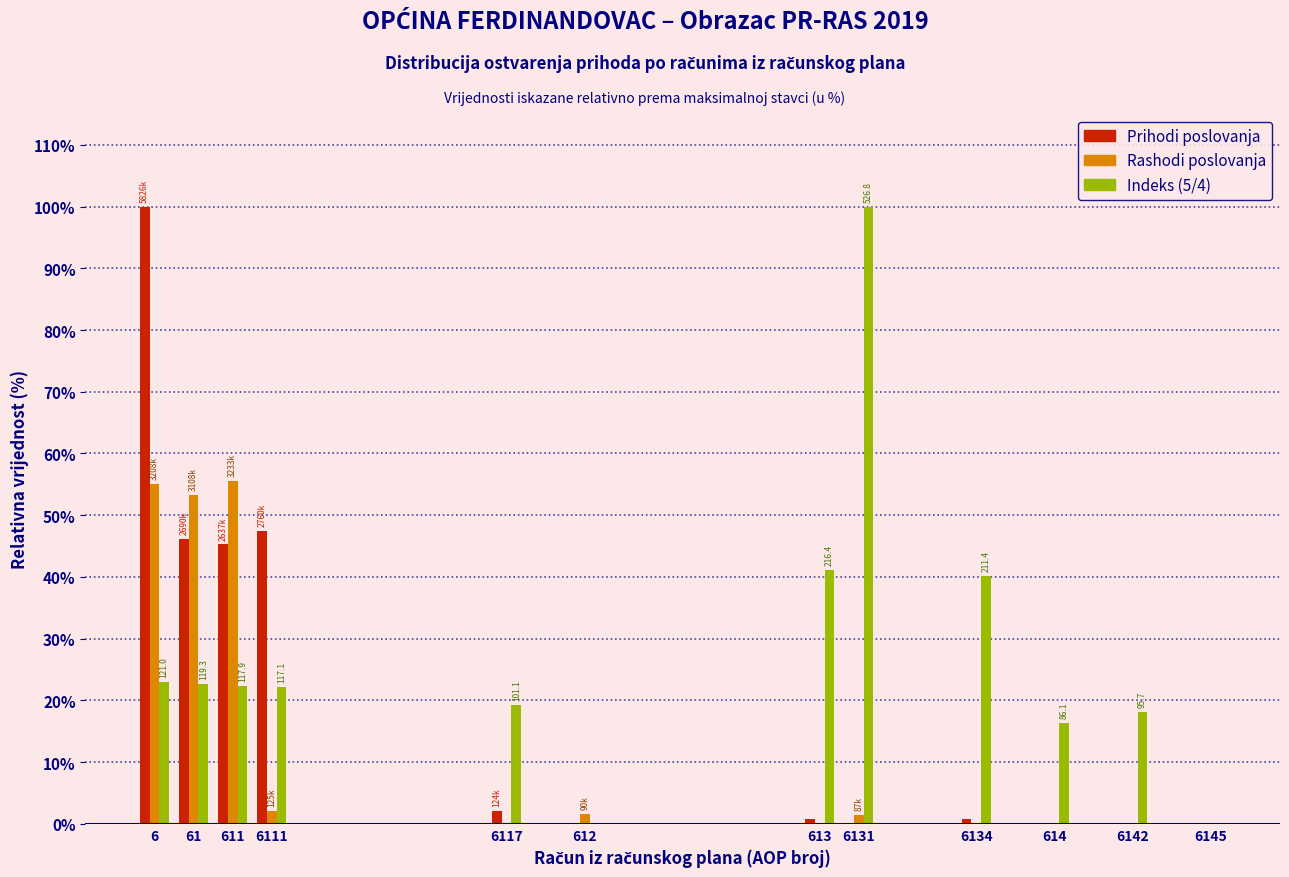

Which series has the largest total across all categories?

Indeks (5/4)